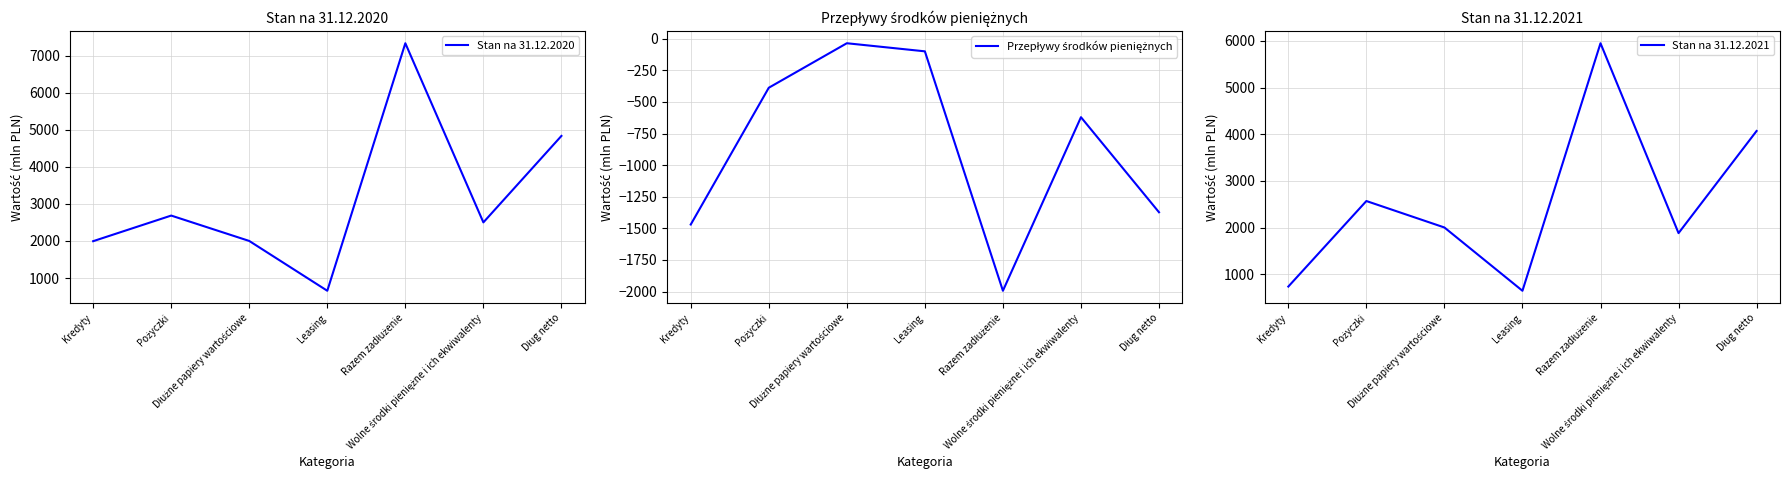

Reading left to right, what are all the values shown in this chart?

Stan na 31.12.2020: 1994	2685	2000	656	7335	2501	4834
Przepływy środków pieniężnych: -1470	-388	-36	-100	-1994	-621	-1373
Stan na 31.12.2021: 735	2568	2001	645	5949	1880	4069